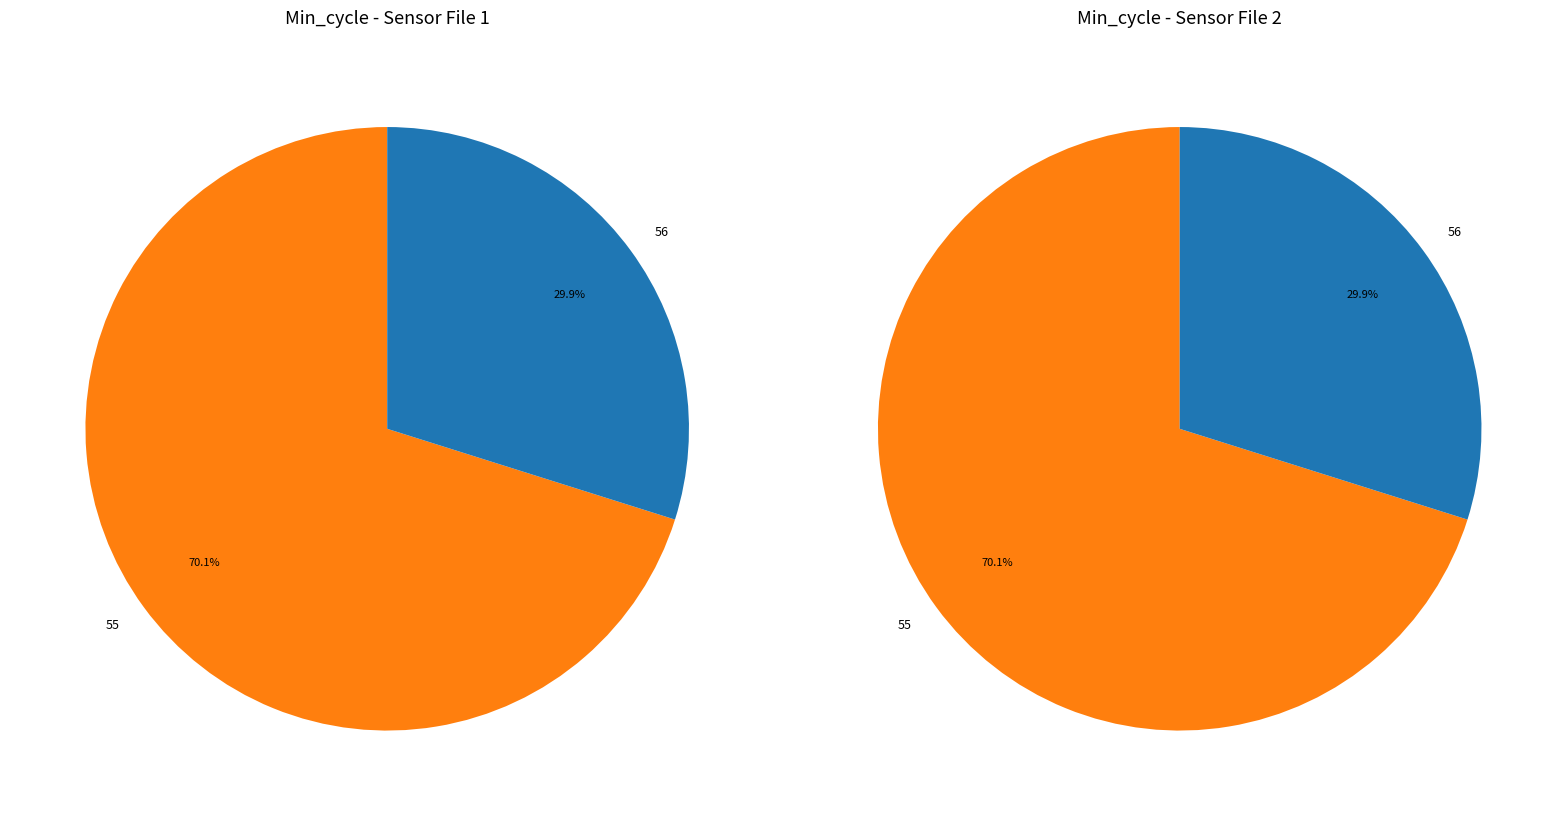

Between 55 and 55, which is larger?

55